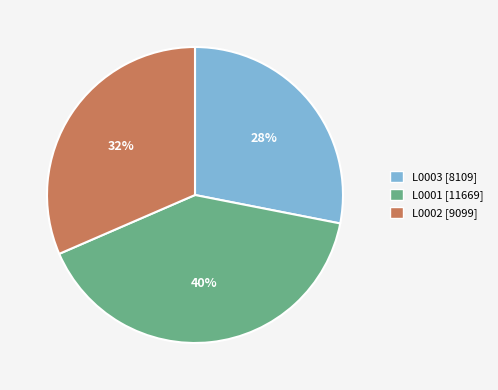

Between L0003 [8109] and L0002 [9099], which is larger?

L0002 [9099]